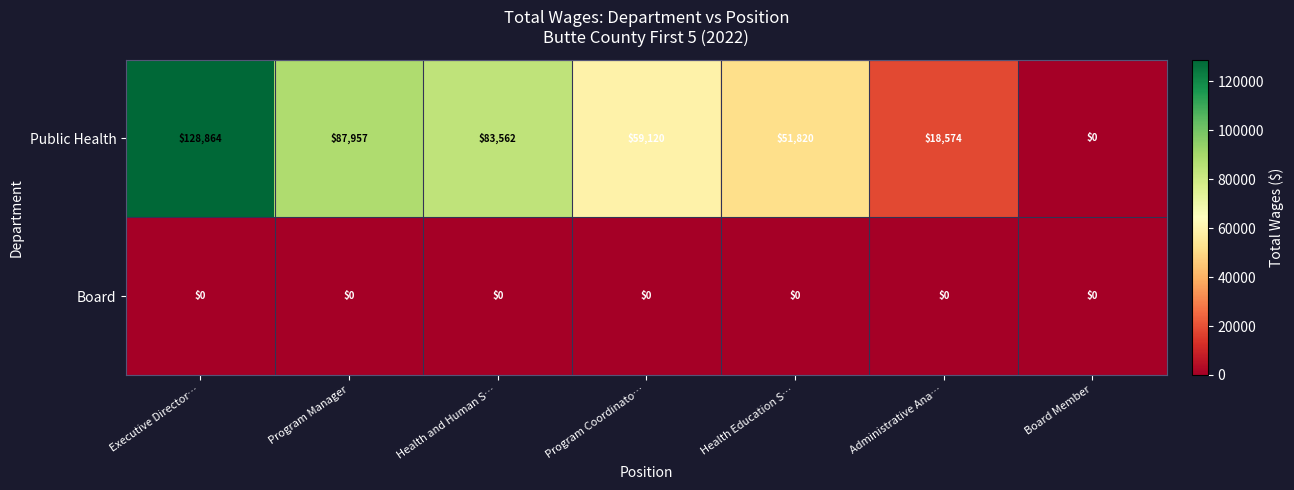

What is the difference between the Public Health values at Administrative Ana… and Program Manager?

69383